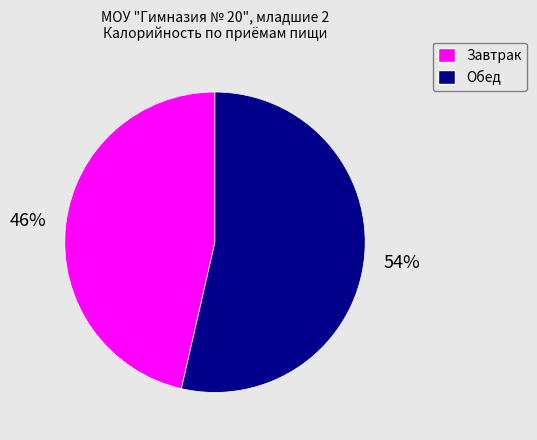

Is it true that Обед is 67% of the pie?

False